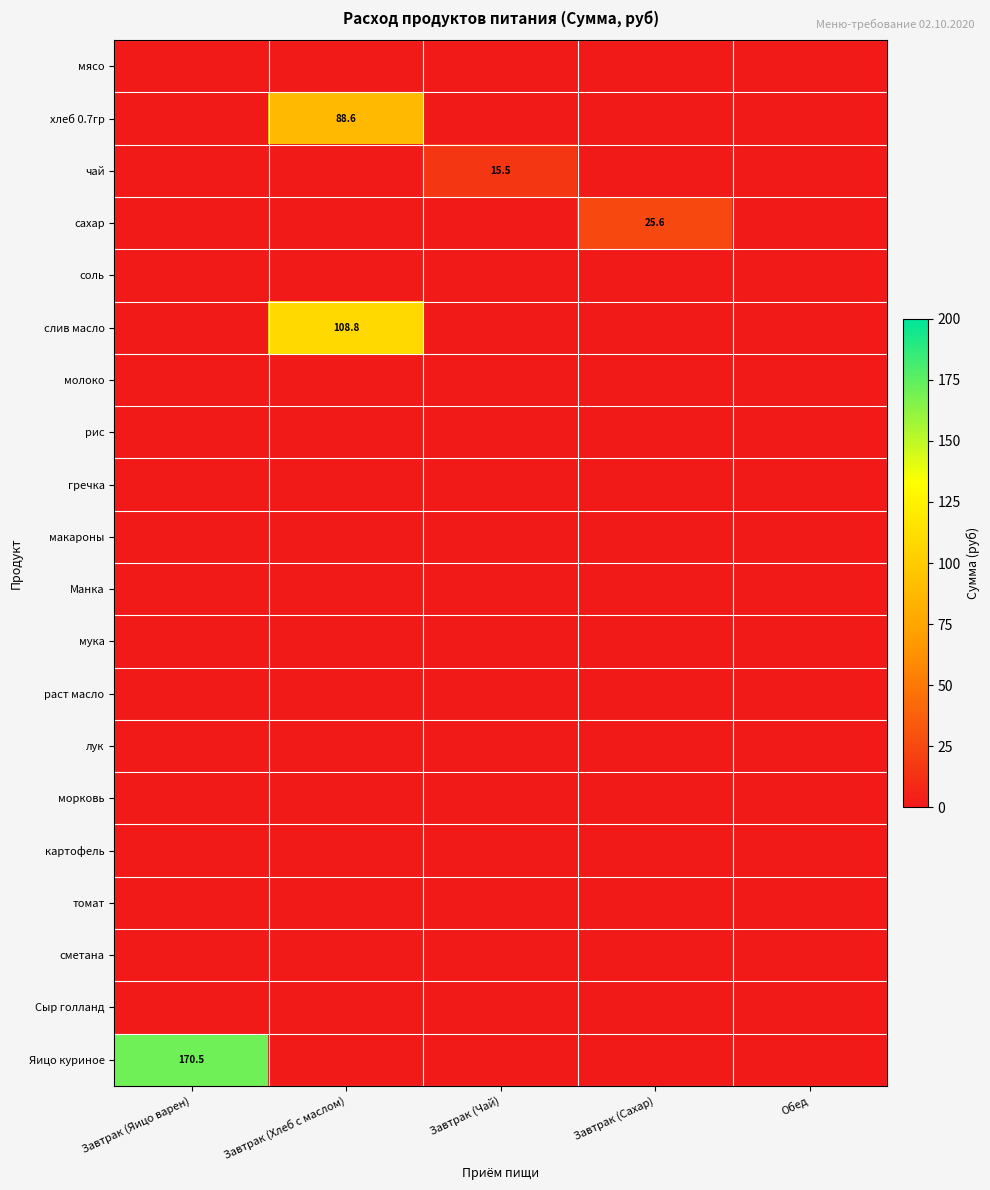

What is the difference between the highest and lowest values at Завтрак (Сахар)?

25.6